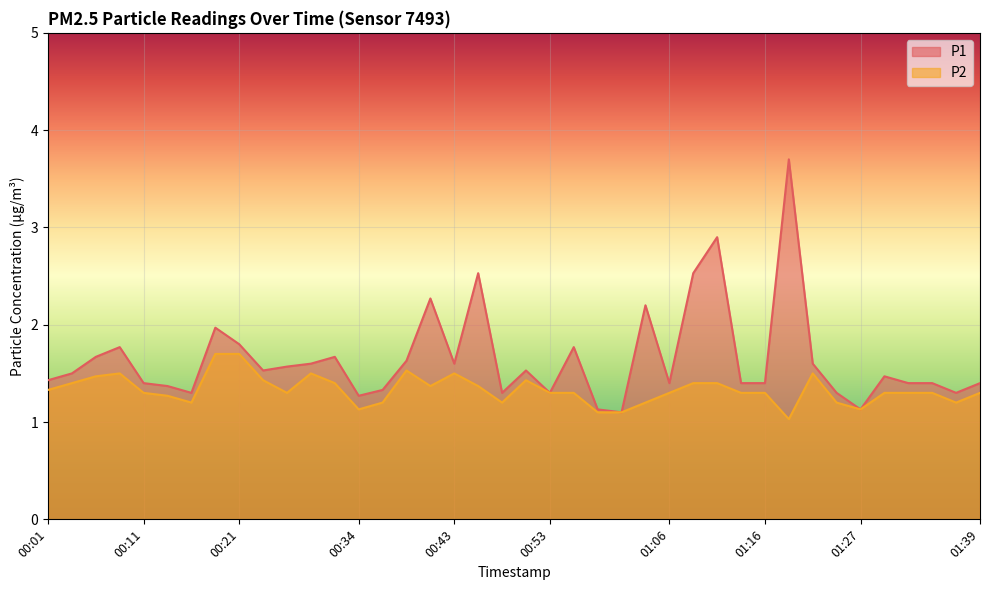

At how many categories does at least one series exceed 1?

40